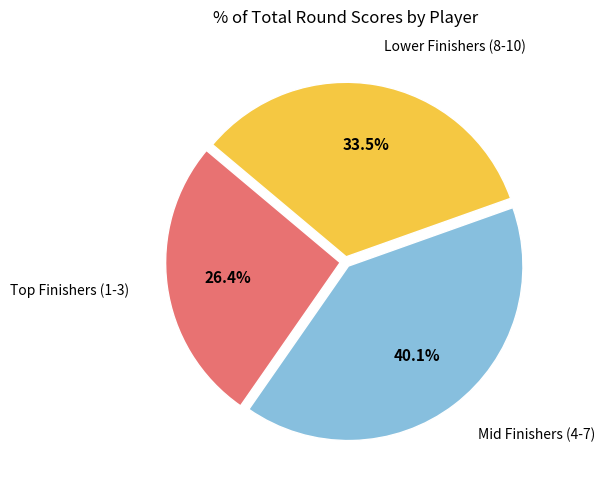

How many slices are in this pie chart?

3